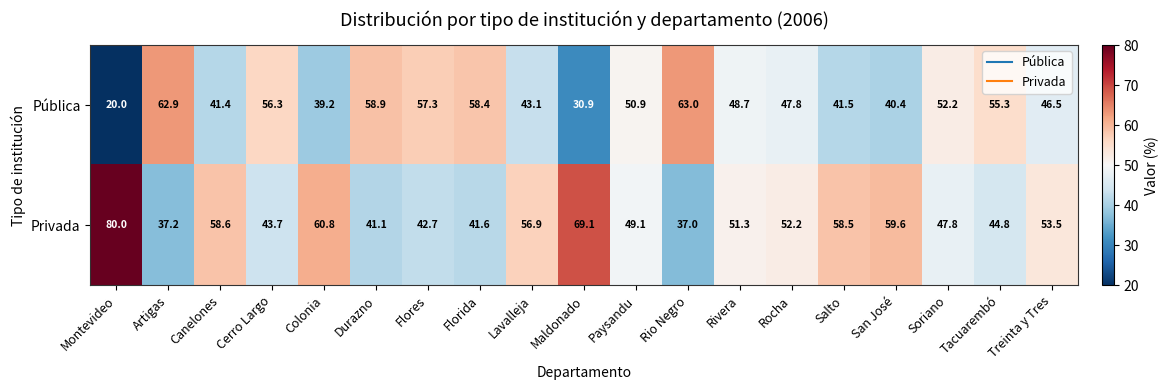

Is the value of Privada at Salto greater than the value of Pública at Flores?

Yes